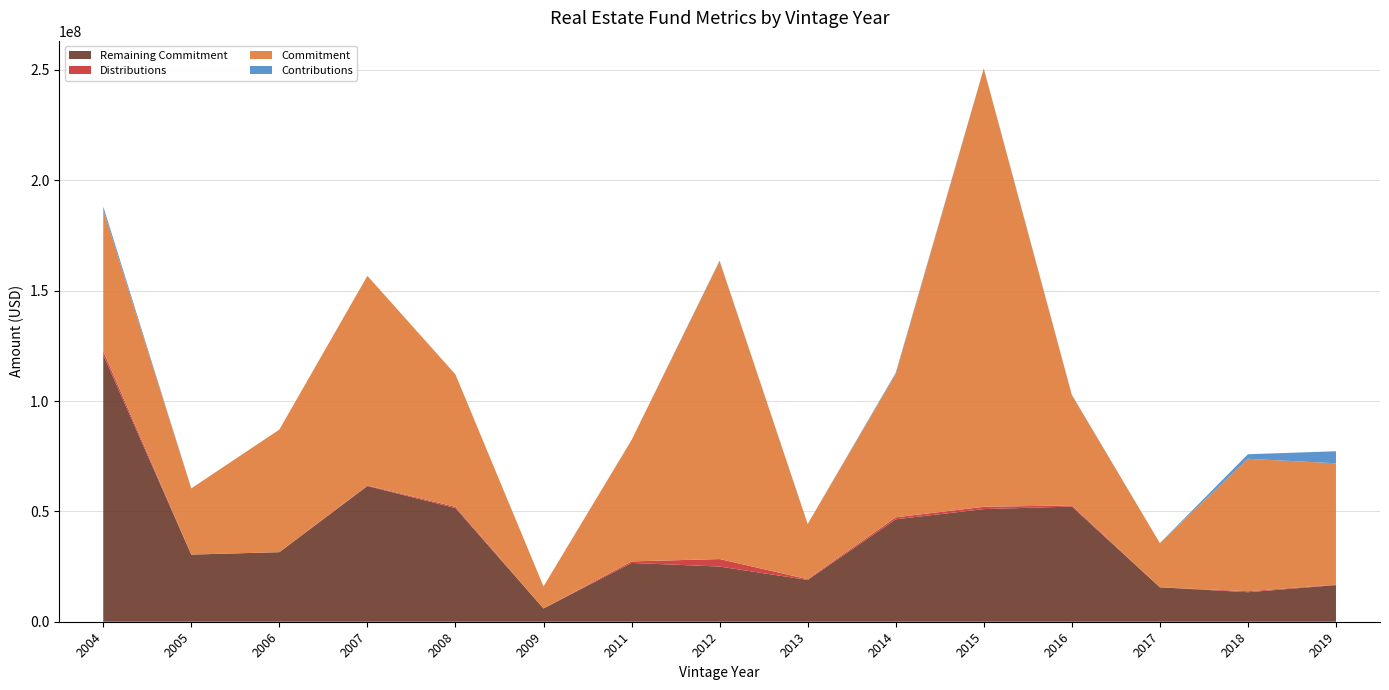

Reading left to right, what are all the values shown in this chart?

Remaining Commitment: 2004=120914143	2005=30421882	2006=31522663	2007=61482527	2008=51496646	2009=6006797	2011=26640000	2012=25000000	2013=18939181	2014=46417723	2015=51038039	2016=52176827	2017=15610965	2018=13371581	2019=16603613
Distributions: 2004=1715060	2005=0	2006=0	2007=243506	2008=563534	2009=0	2011=695386	2012=3398102	2013=332248	2014=891341	2015=1033835	2016=551106	2017=0	2018=450385	2019=180666
Commitment: 2004=63867553	2005=30000000	2006=55533001	2007=95000000	2008=60000000	2009=10000000	2011=55000000	2012=135000000	2013=25000000	2014=65000000	2015=198531885	2016=50000000	2017=20000000	2018=60000000	2019=55000000
Contributions: 2004=1636557	2005=0	2006=0	2007=0	2008=0	2009=0	2011=0	2012=219048	2013=0	2014=462963	2015=122647	2016=140352	2017=0	2018=2063985	2019=5453378